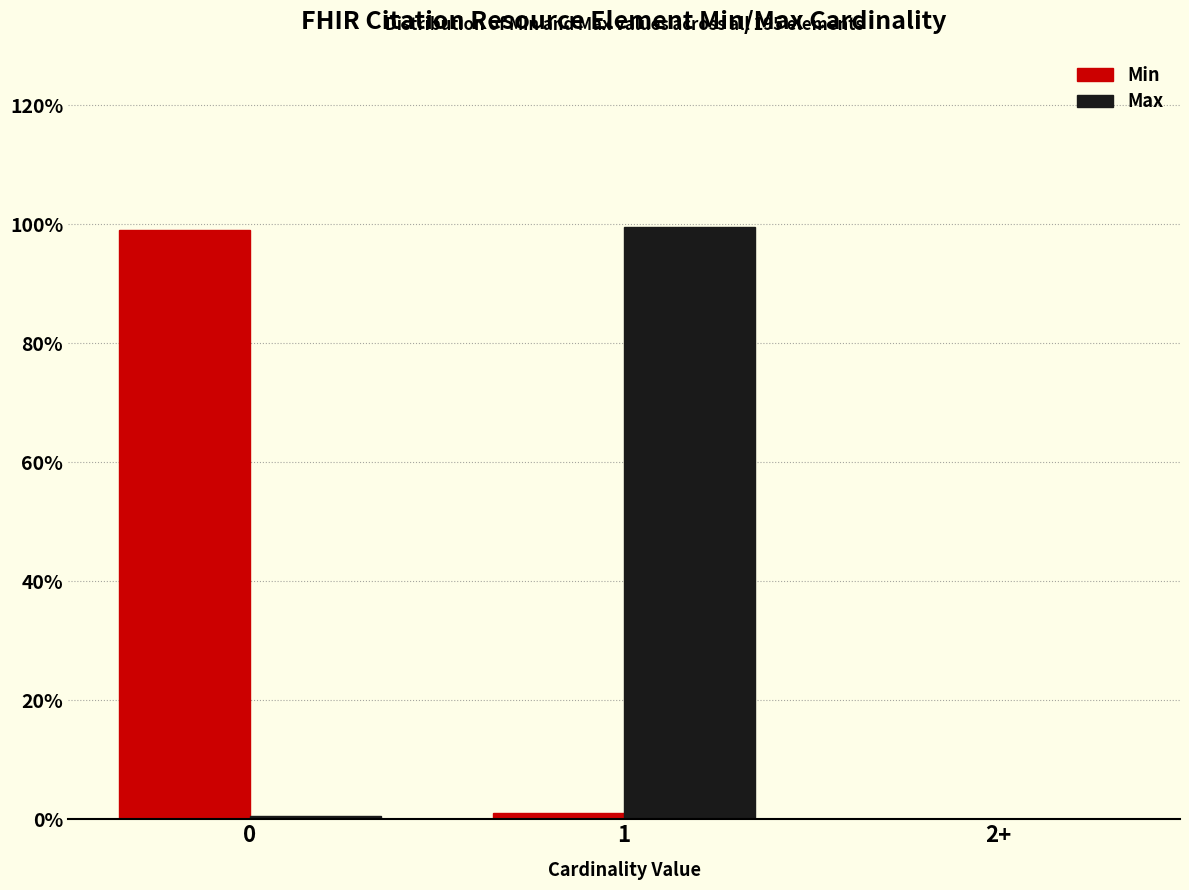

What is the maximum value shown in the chart?

99.5